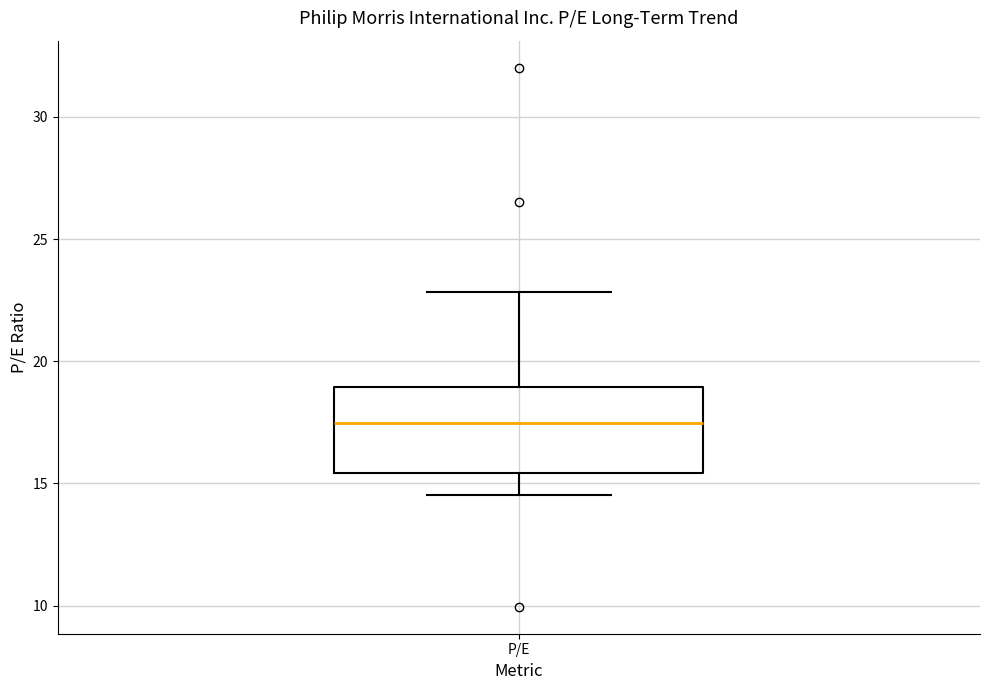

Where does the upper whisker of the box for P/E end on the y-axis? The values are not printed on the chart, so give them approximately, as read against the axis.

23.0